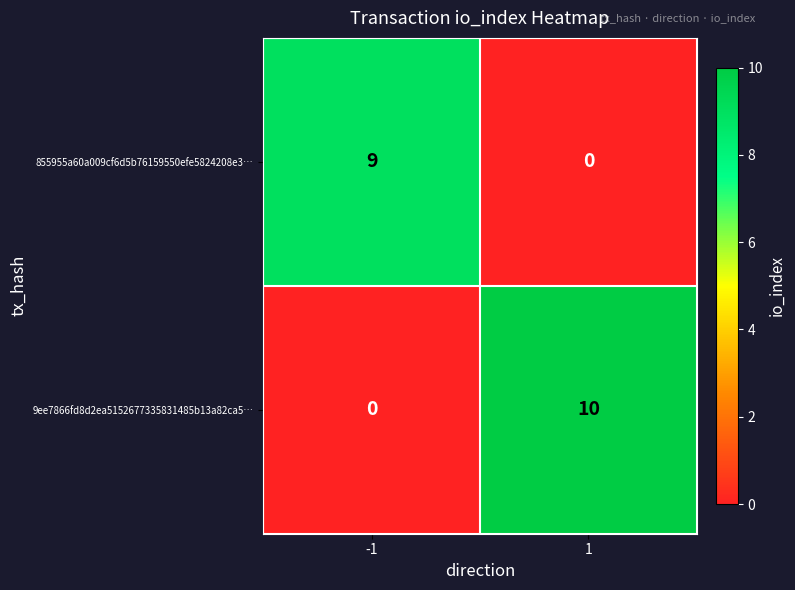

What is the sum of the 855955a60a009cf6d5b76159550efe5824208e3… values at 1 and -1?

9